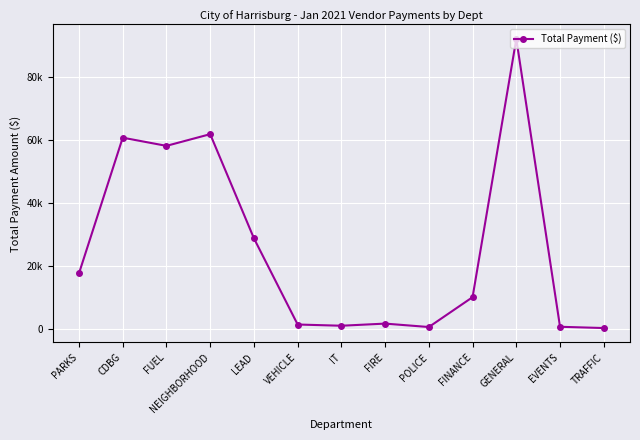

Where does the data first go above 10000?

PARKS